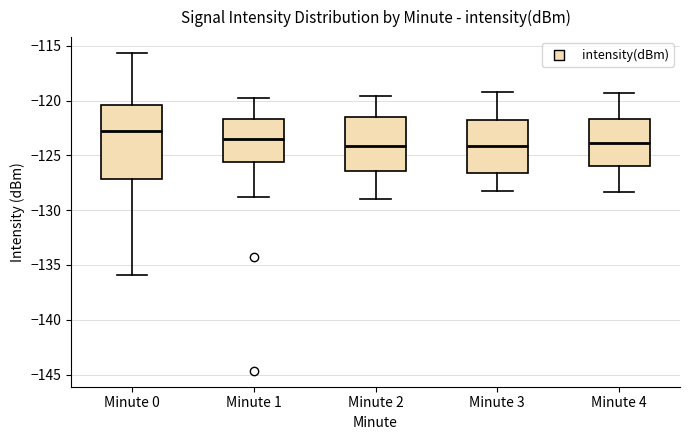

Comparing the boxes themselves (not the whiskers), which one is the tallest?

Minute 0